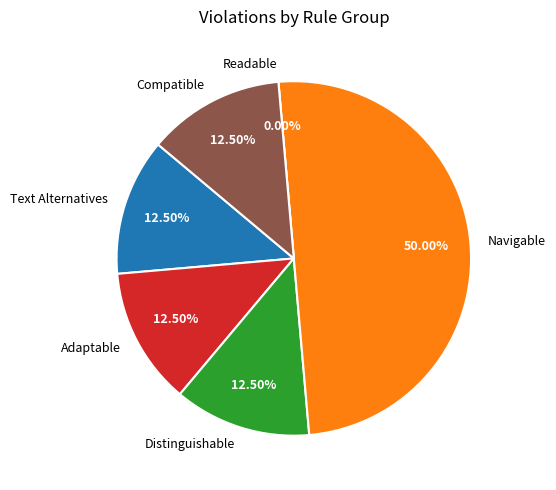

To the nearest percent, what is the average slice percentage?

17%